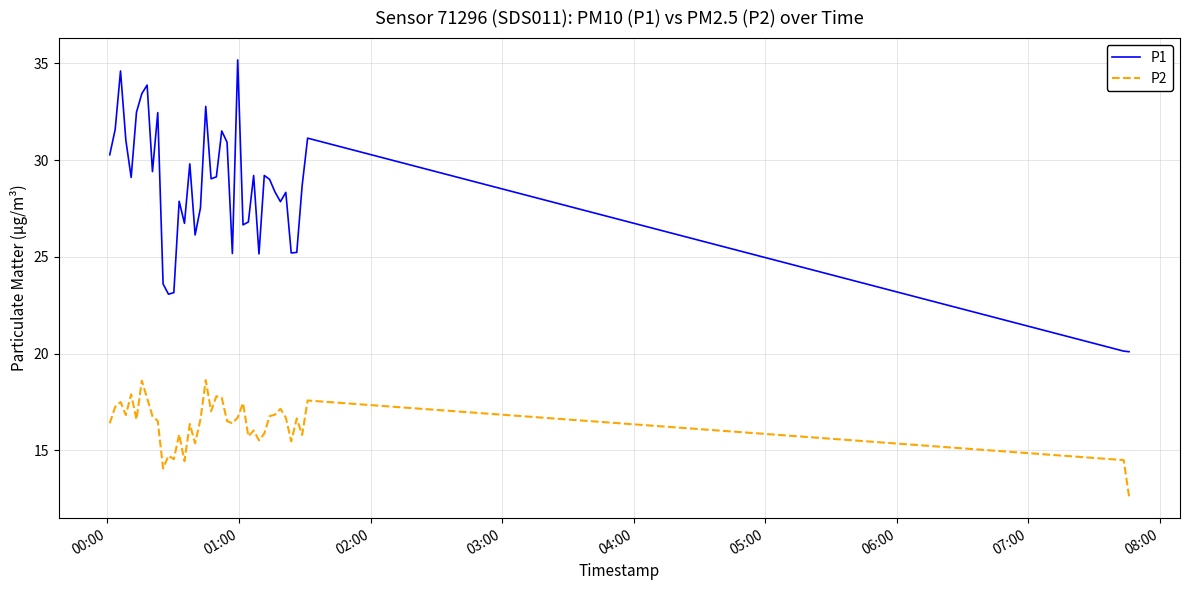

What are all the series names shown in the legend?

P1, P2